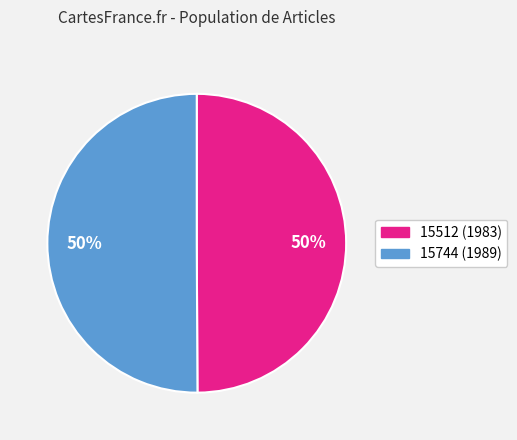

To the nearest percent, what percentage of the pie is 15512?

50%